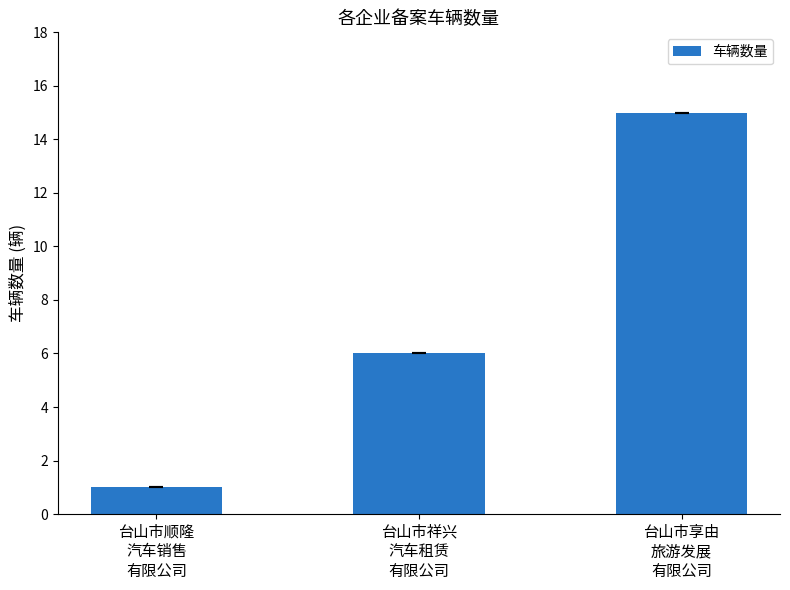

What is the difference between the maximum and minimum values?

14